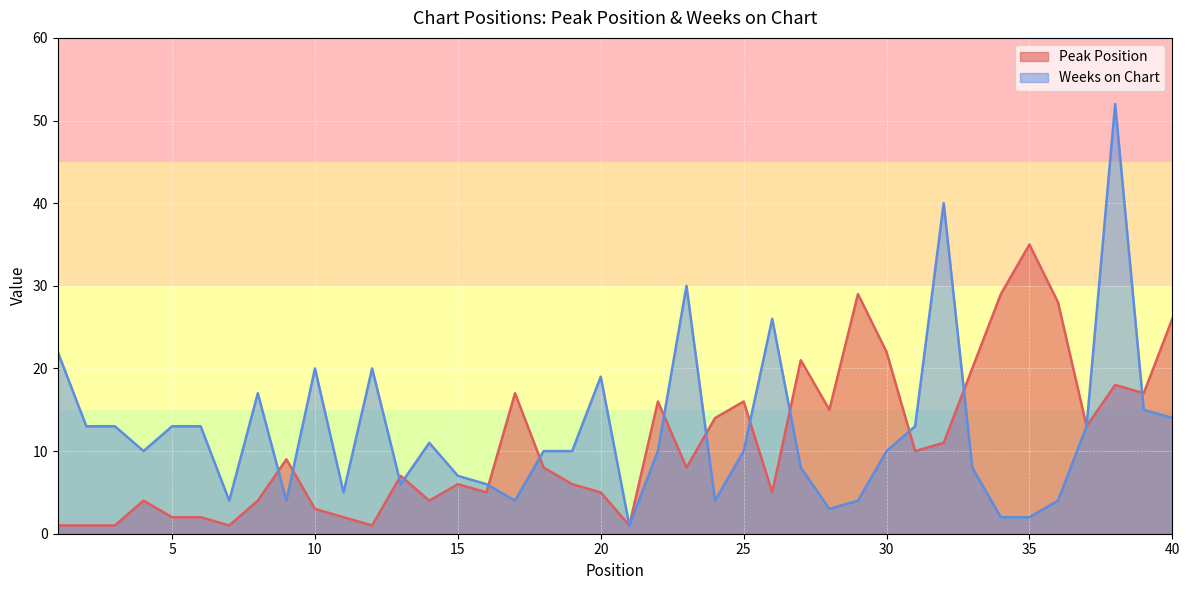

What is the maximum value for Peak Position?

35